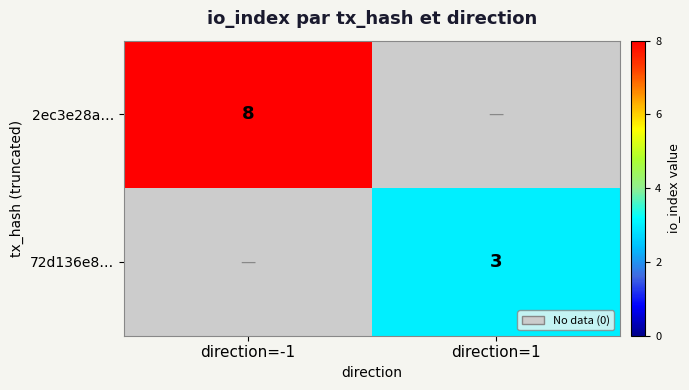

The 2ec3e28a… series shows 3 at direction=-1. True or false?

False